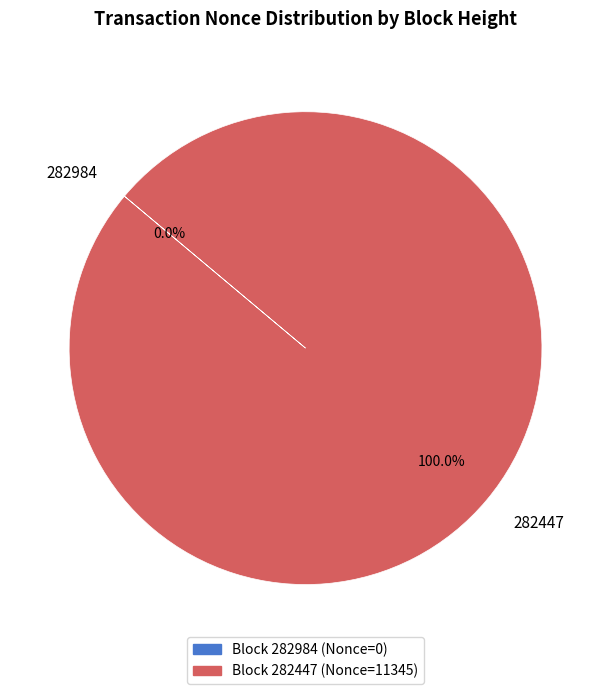

What is the change in value from 282984 to 282447?

+11345